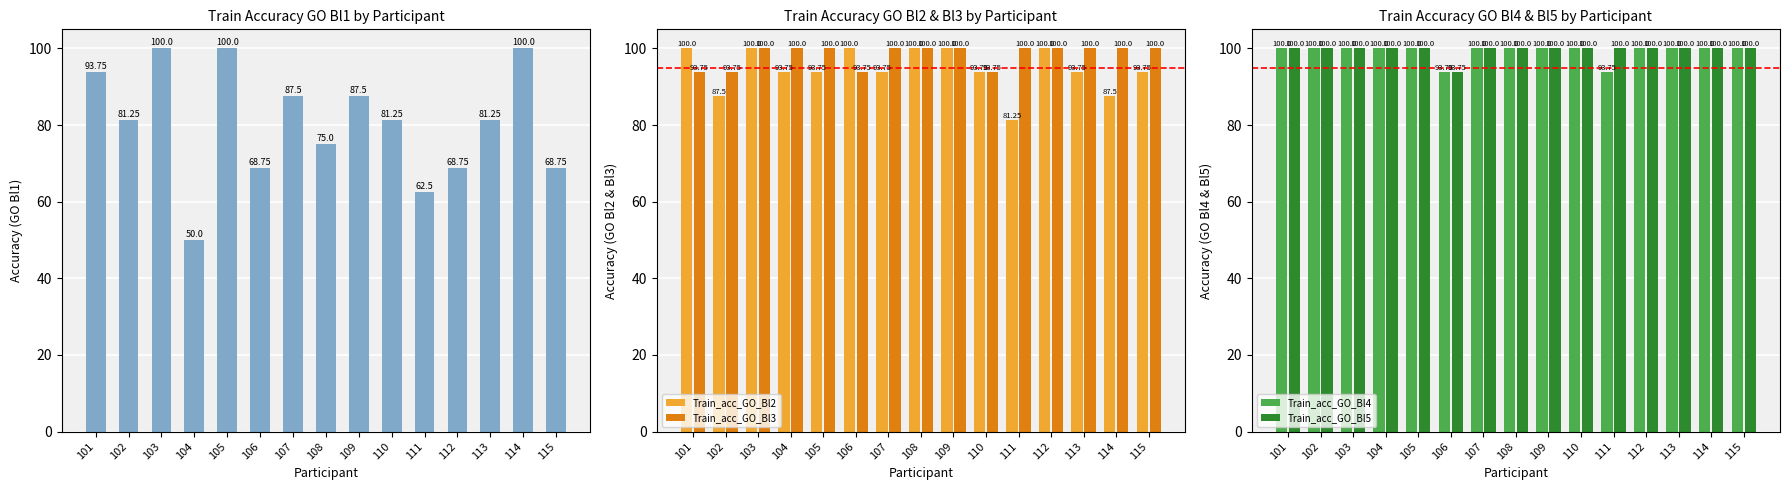

Which label corresponds to the smallest value in the chart?

104